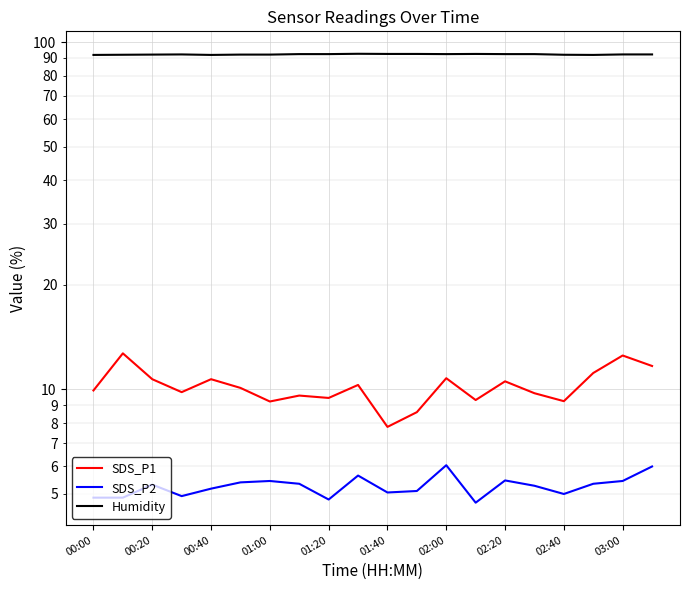

What is the lowest value of the SDS_P1 series?

7.8